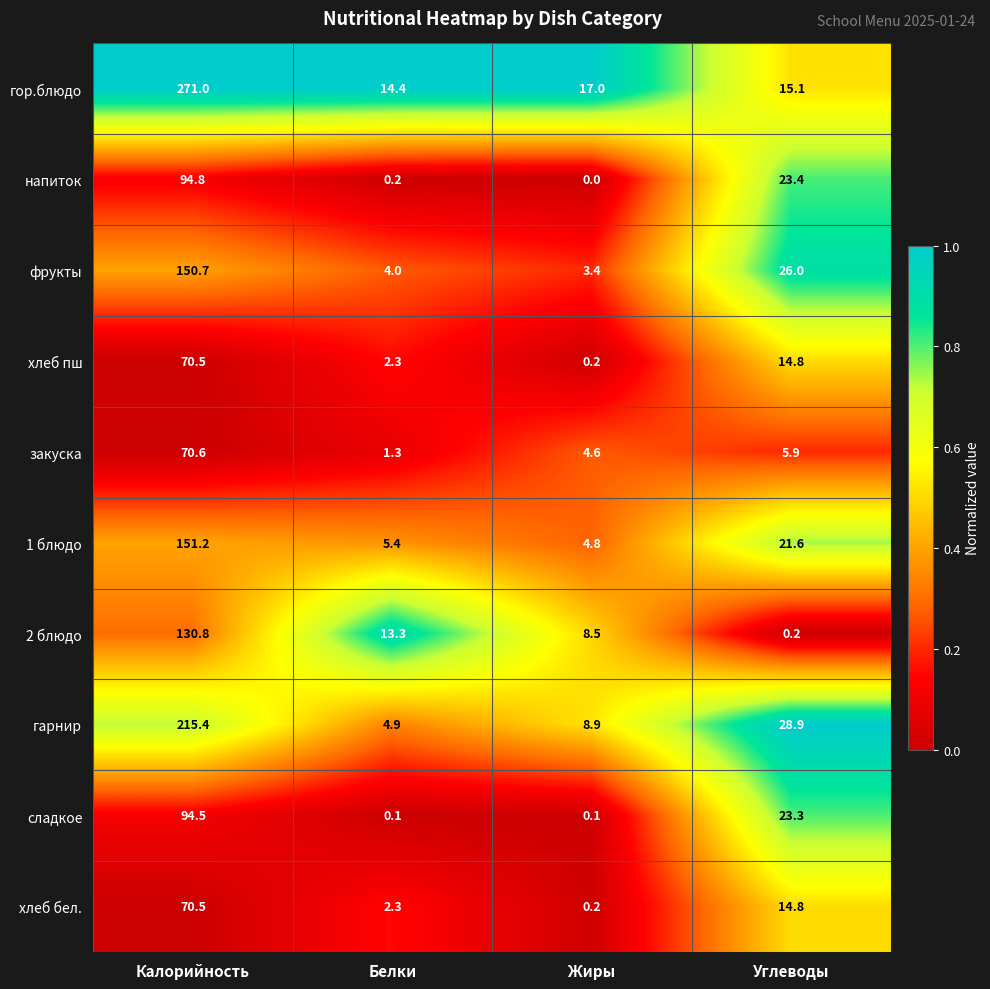

What is the average value of the закуска series?

20.6